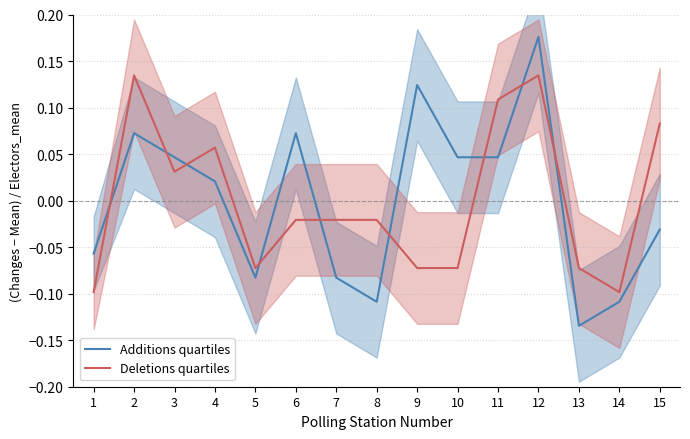

True or false: Deletions quartiles has more than 1 points higher than both neighbors.

True